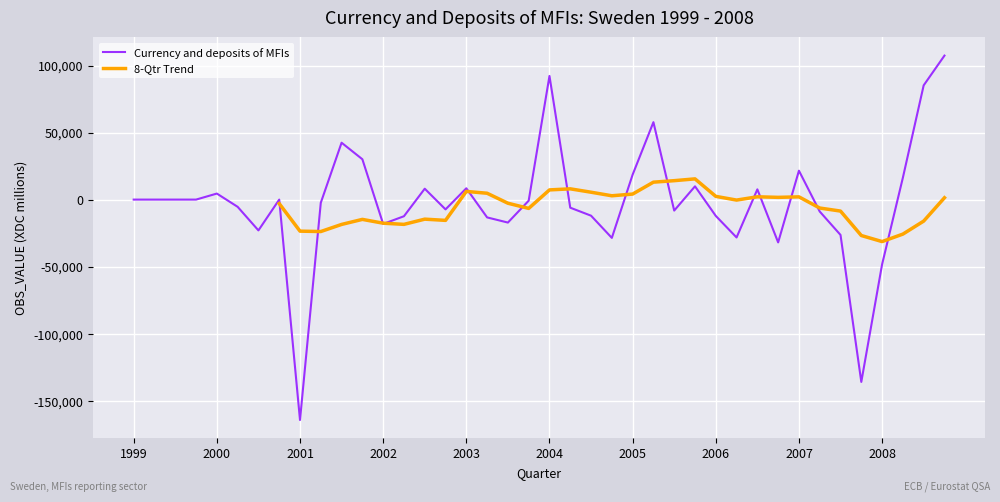

At which label is the value closest to -28500?

2004-Q4